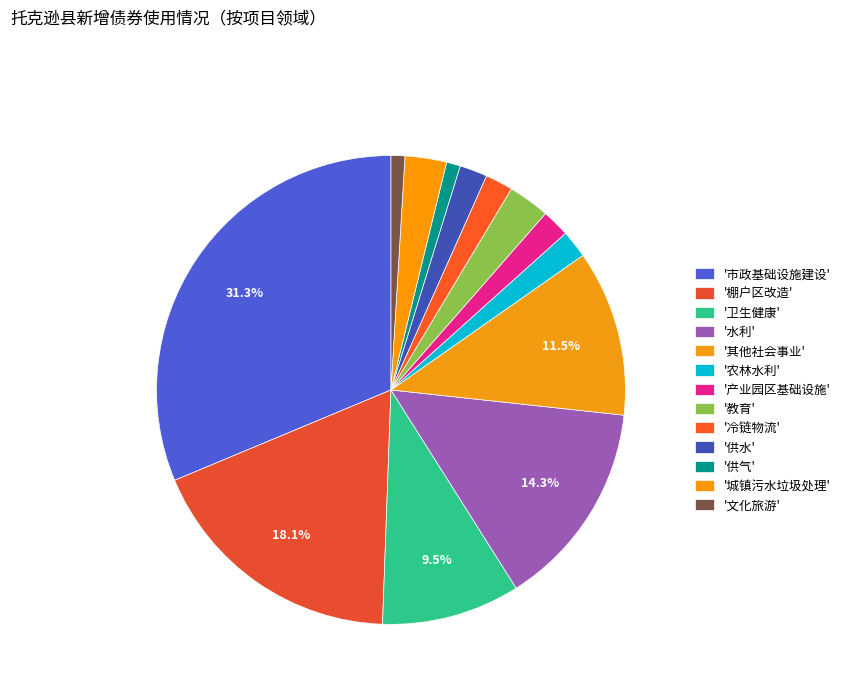

What is the smallest slice in the pie chart?

供气